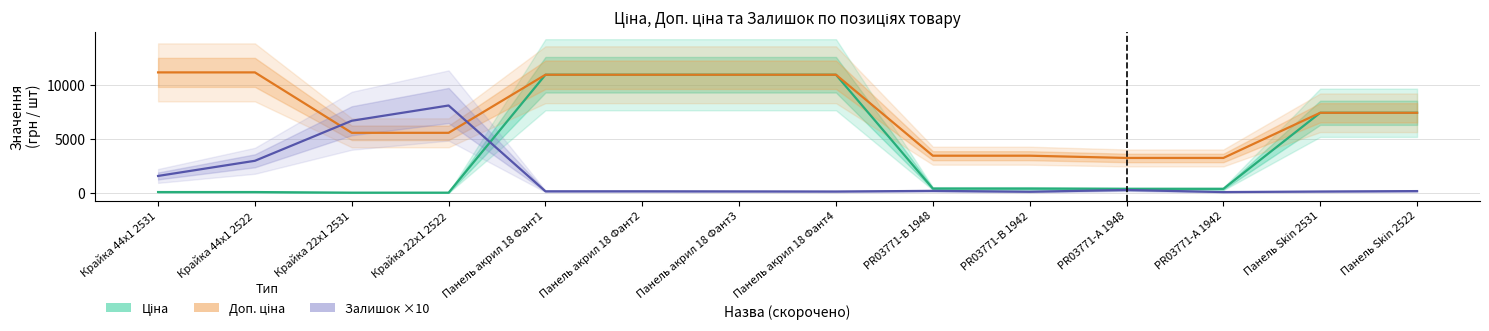

What value does the Залишок ×10 series have at Панель акрил 18 Фант1?

180.0